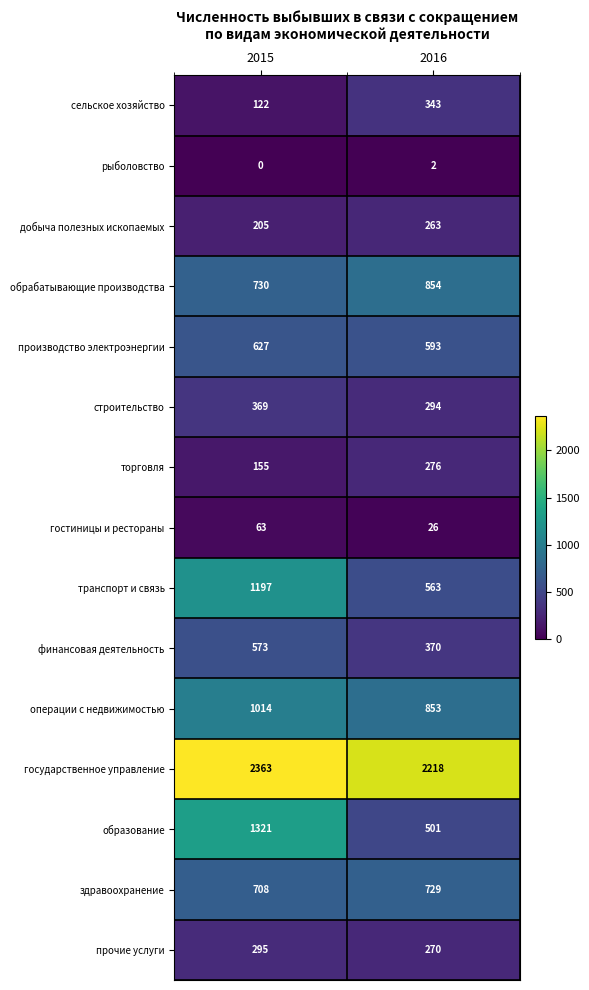

What is the difference between the maximum and minimum values in the прочие услуги series?

25